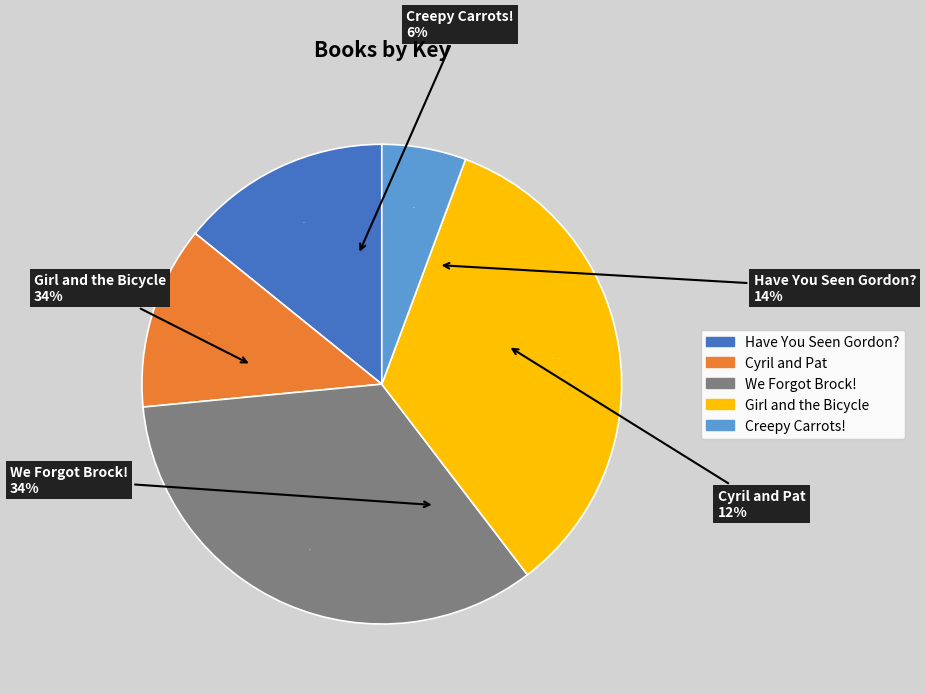

Does any single category account for the majority?

No